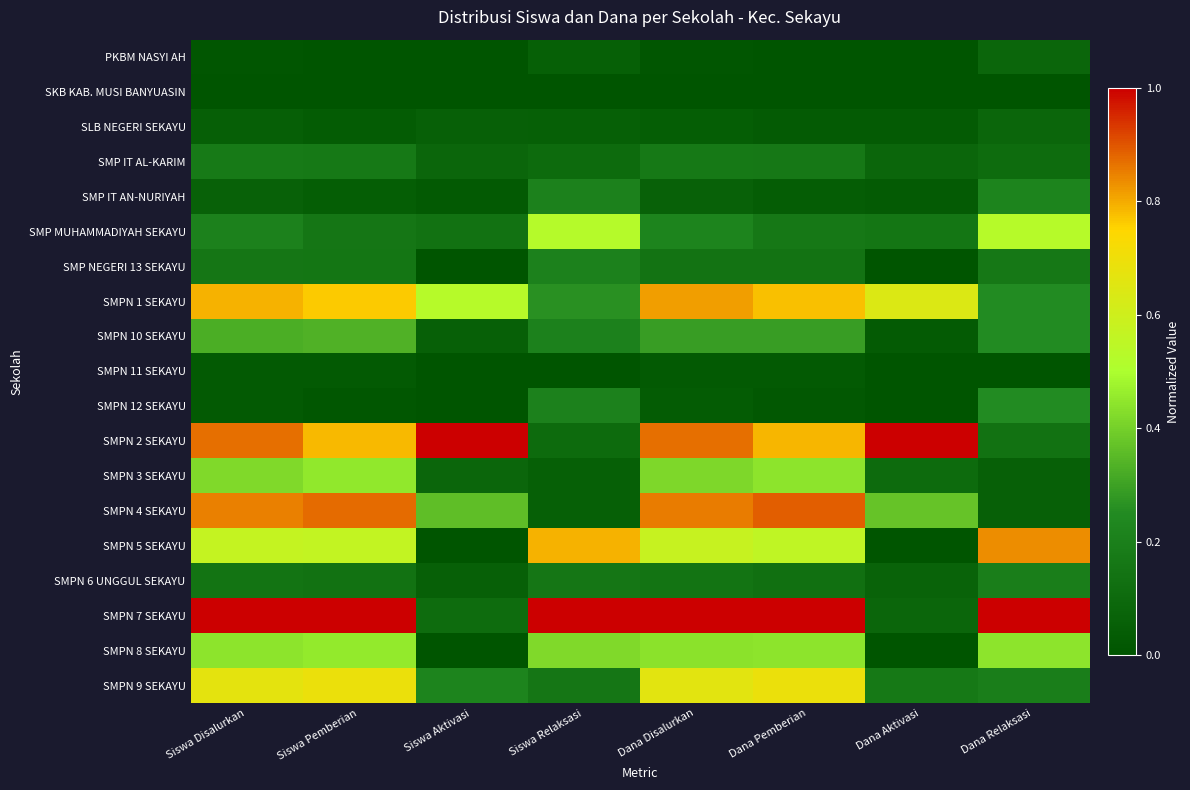

Reading left to right, list all the values displayed in this chart.

PKBM NASYI AH: Siswa Disalurkan=0.0	Siswa Pemberian=0.0	Siswa Aktivasi=0.0	Siswa Relaksasi=0.1	Dana Disalurkan=0.0	Dana Pemberian=0.0	Dana Aktivasi=0.0	Dana Relaksasi=0.1
SKB KAB. MUSI BANYUASIN: Siswa Disalurkan=0.0	Siswa Pemberian=0.0	Siswa Aktivasi=0.0	Siswa Relaksasi=0.0	Dana Disalurkan=0.0	Dana Pemberian=0.0	Dana Aktivasi=0.0	Dana Relaksasi=0.0
SLB NEGERI SEKAYU: Siswa Disalurkan=0.0	Siswa Pemberian=0.0	Siswa Aktivasi=0.1	Siswa Relaksasi=0.1	Dana Disalurkan=0.0	Dana Pemberian=0.0	Dana Aktivasi=0.0	Dana Relaksasi=0.1
SMP IT AL-KARIM: Siswa Disalurkan=0.2	Siswa Pemberian=0.2	Siswa Aktivasi=0.1	Siswa Relaksasi=0.1	Dana Disalurkan=0.2	Dana Pemberian=0.2	Dana Aktivasi=0.1	Dana Relaksasi=0.1
SMP IT AN-NURIYAH: Siswa Disalurkan=0.1	Siswa Pemberian=0.0	Siswa Aktivasi=0.0	Siswa Relaksasi=0.2	Dana Disalurkan=0.1	Dana Pemberian=0.0	Dana Aktivasi=0.0	Dana Relaksasi=0.2
SMP MUHAMMADIYAH SEKAYU: Siswa Disalurkan=0.2	Siswa Pemberian=0.2	Siswa Aktivasi=0.1	Siswa Relaksasi=0.5	Dana Disalurkan=0.2	Dana Pemberian=0.2	Dana Aktivasi=0.2	Dana Relaksasi=0.5
SMP NEGERI 13 SEKAYU: Siswa Disalurkan=0.2	Siswa Pemberian=0.2	Siswa Aktivasi=0.0	Siswa Relaksasi=0.2	Dana Disalurkan=0.1	Dana Pemberian=0.1	Dana Aktivasi=0.0	Dana Relaksasi=0.2
SMPN 1 SEKAYU: Siswa Disalurkan=0.8	Siswa Pemberian=0.8	Siswa Aktivasi=0.5	Siswa Relaksasi=0.3	Dana Disalurkan=0.8	Dana Pemberian=0.8	Dana Aktivasi=0.6	Dana Relaksasi=0.2
SMPN 10 SEKAYU: Siswa Disalurkan=0.3	Siswa Pemberian=0.3	Siswa Aktivasi=0.1	Siswa Relaksasi=0.2	Dana Disalurkan=0.3	Dana Pemberian=0.3	Dana Aktivasi=0.0	Dana Relaksasi=0.2
SMPN 11 SEKAYU: Siswa Disalurkan=0.0	Siswa Pemberian=0.0	Siswa Aktivasi=0.0	Siswa Relaksasi=0.0	Dana Disalurkan=0.0	Dana Pemberian=0.0	Dana Aktivasi=0.0	Dana Relaksasi=0.0
SMPN 12 SEKAYU: Siswa Disalurkan=0.0	Siswa Pemberian=0.0	Siswa Aktivasi=0.0	Siswa Relaksasi=0.2	Dana Disalurkan=0.0	Dana Pemberian=0.0	Dana Aktivasi=0.0	Dana Relaksasi=0.2
SMPN 2 SEKAYU: Siswa Disalurkan=0.9	Siswa Pemberian=0.8	Siswa Aktivasi=1.0	Siswa Relaksasi=0.1	Dana Disalurkan=0.9	Dana Pemberian=0.8	Dana Aktivasi=1.0	Dana Relaksasi=0.1
SMPN 3 SEKAYU: Siswa Disalurkan=0.4	Siswa Pemberian=0.4	Siswa Aktivasi=0.1	Siswa Relaksasi=0.1	Dana Disalurkan=0.4	Dana Pemberian=0.4	Dana Aktivasi=0.1	Dana Relaksasi=0.1
SMPN 4 SEKAYU: Siswa Disalurkan=0.8	Siswa Pemberian=0.9	Siswa Aktivasi=0.4	Siswa Relaksasi=0.1	Dana Disalurkan=0.9	Dana Pemberian=0.9	Dana Aktivasi=0.4	Dana Relaksasi=0.1
SMPN 5 SEKAYU: Siswa Disalurkan=0.6	Siswa Pemberian=0.6	Siswa Aktivasi=0.0	Siswa Relaksasi=0.8	Dana Disalurkan=0.6	Dana Pemberian=0.6	Dana Aktivasi=0.0	Dana Relaksasi=0.8
SMPN 6 UNGGUL SEKAYU: Siswa Disalurkan=0.1	Siswa Pemberian=0.1	Siswa Aktivasi=0.1	Siswa Relaksasi=0.2	Dana Disalurkan=0.1	Dana Pemberian=0.1	Dana Aktivasi=0.1	Dana Relaksasi=0.2
SMPN 7 SEKAYU: Siswa Disalurkan=1.0	Siswa Pemberian=1.0	Siswa Aktivasi=0.1	Siswa Relaksasi=1.0	Dana Disalurkan=1.0	Dana Pemberian=1.0	Dana Aktivasi=0.1	Dana Relaksasi=1.0
SMPN 8 SEKAYU: Siswa Disalurkan=0.4	Siswa Pemberian=0.5	Siswa Aktivasi=0.0	Siswa Relaksasi=0.4	Dana Disalurkan=0.4	Dana Pemberian=0.4	Dana Aktivasi=0.0	Dana Relaksasi=0.4
SMPN 9 SEKAYU: Siswa Disalurkan=0.7	Siswa Pemberian=0.7	Siswa Aktivasi=0.2	Siswa Relaksasi=0.2	Dana Disalurkan=0.7	Dana Pemberian=0.7	Dana Aktivasi=0.2	Dana Relaksasi=0.2